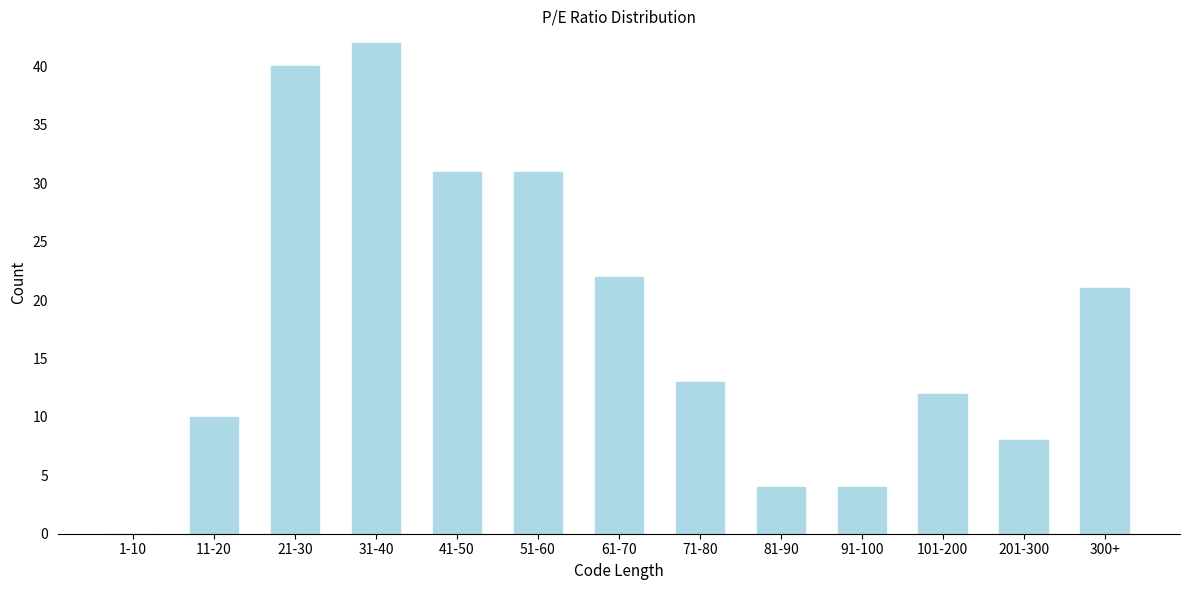

Reading left to right, transcribe all the data shown in this chart.

1-10=0	11-20=10	21-30=40	31-40=42	41-50=31	51-60=31	61-70=22	71-80=13	81-90=4	91-100=4	101-200=12	201-300=8	300+=21